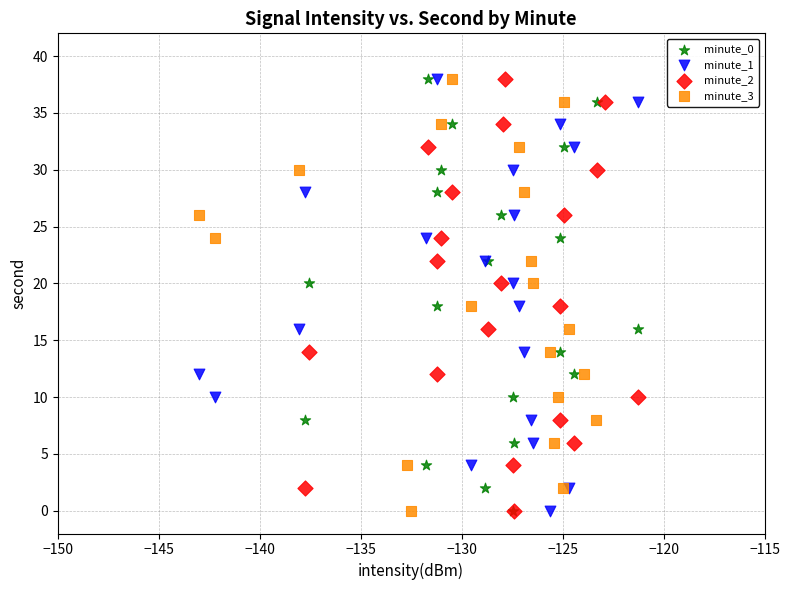

What are all the series names shown in the legend?

minute_0, minute_1, minute_2, minute_3